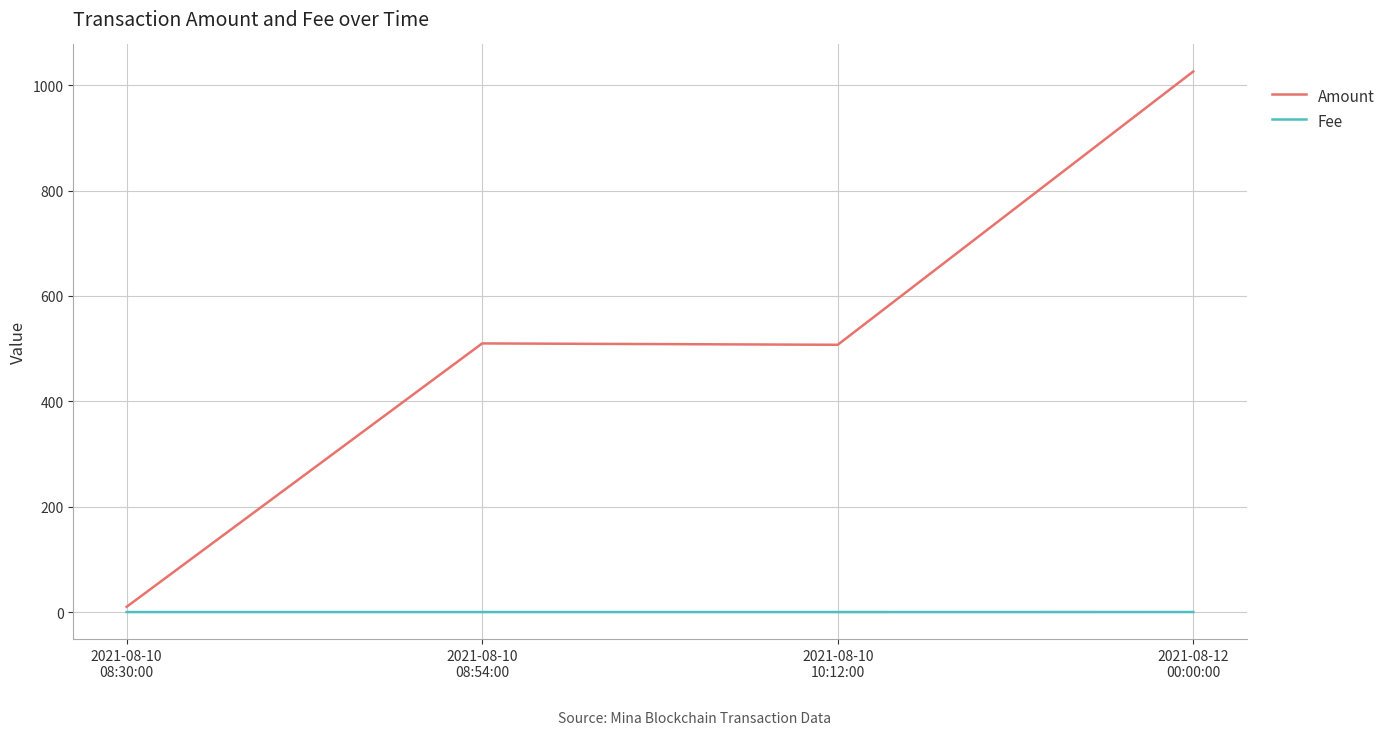

True or false: Amount has a value of 9.9 at 2021-08-10
08:30:00.

True